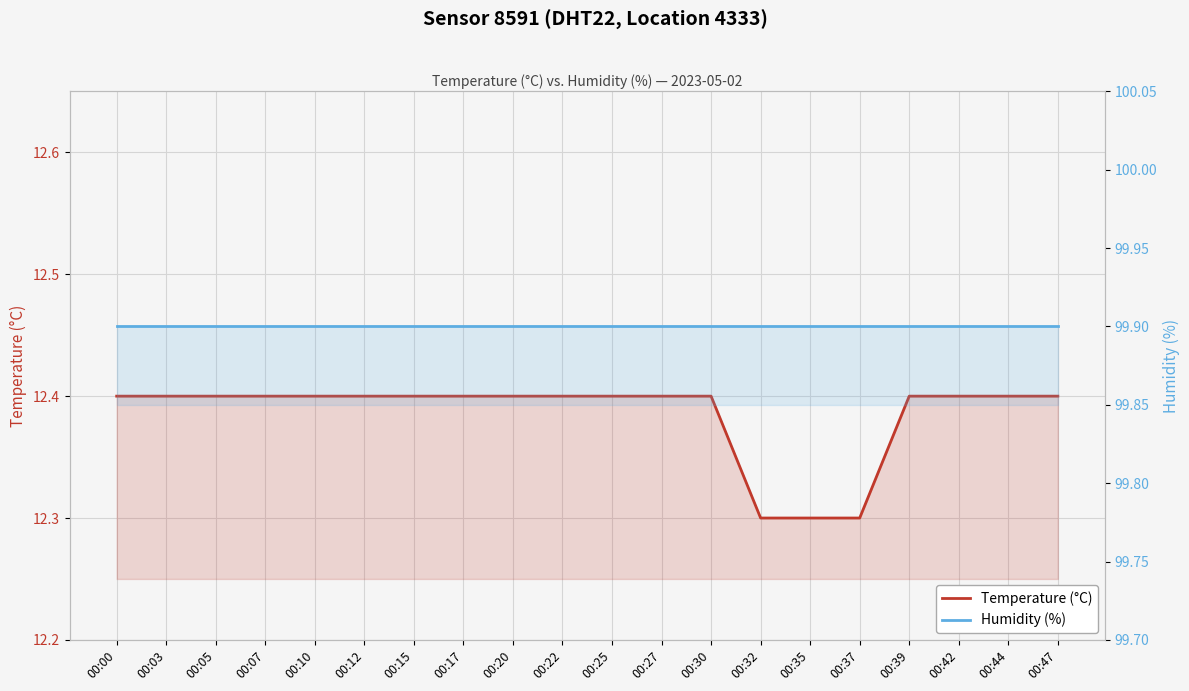

At which category is the sum across all series the highest?

00:00